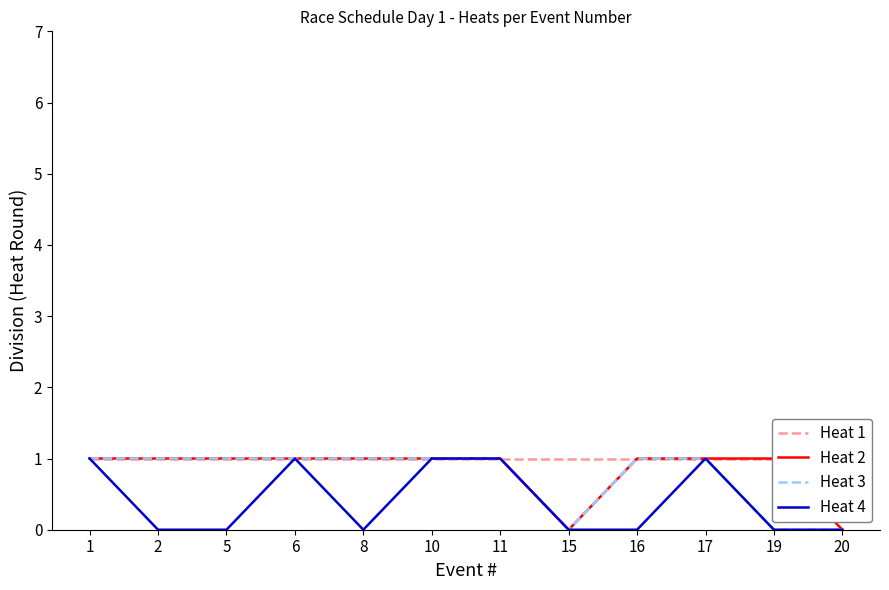

Rank the series by their maximum value, from highest to lowest.

Heat 1, Heat 2, Heat 3, Heat 4